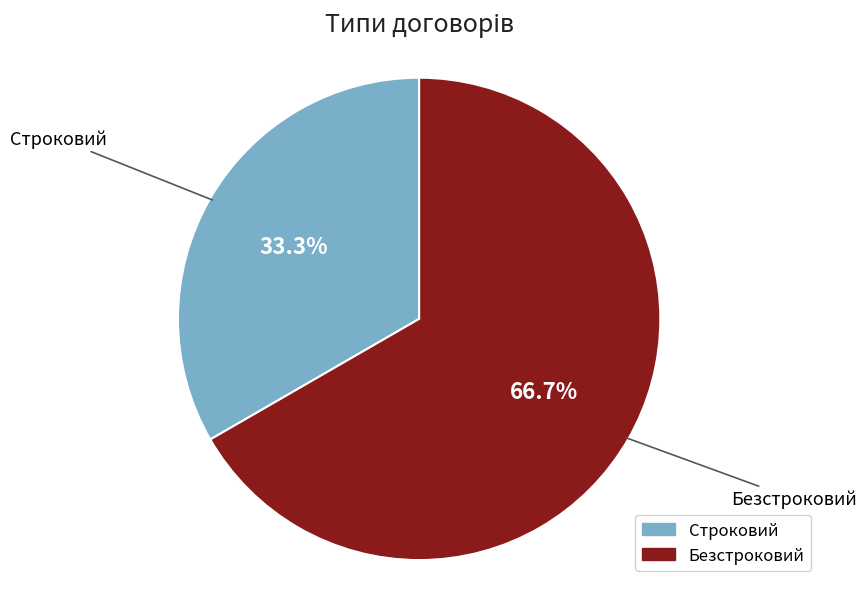

True or false: Безстроковий accounts for 67% of the total.

True